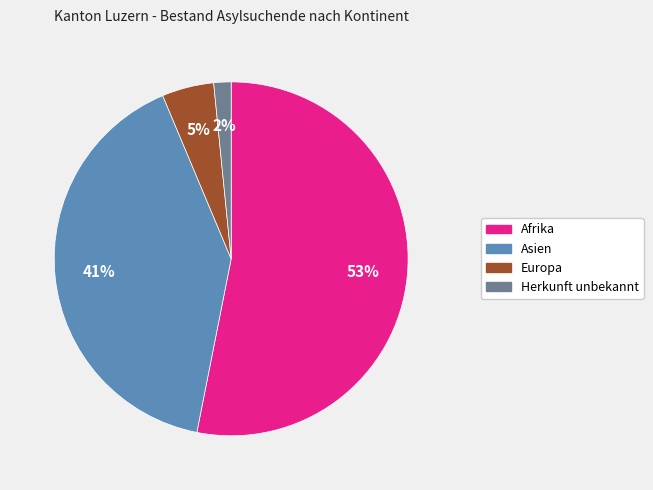

Combined, do Afrika and Herkunft unbekannt account for over 50%?

Yes